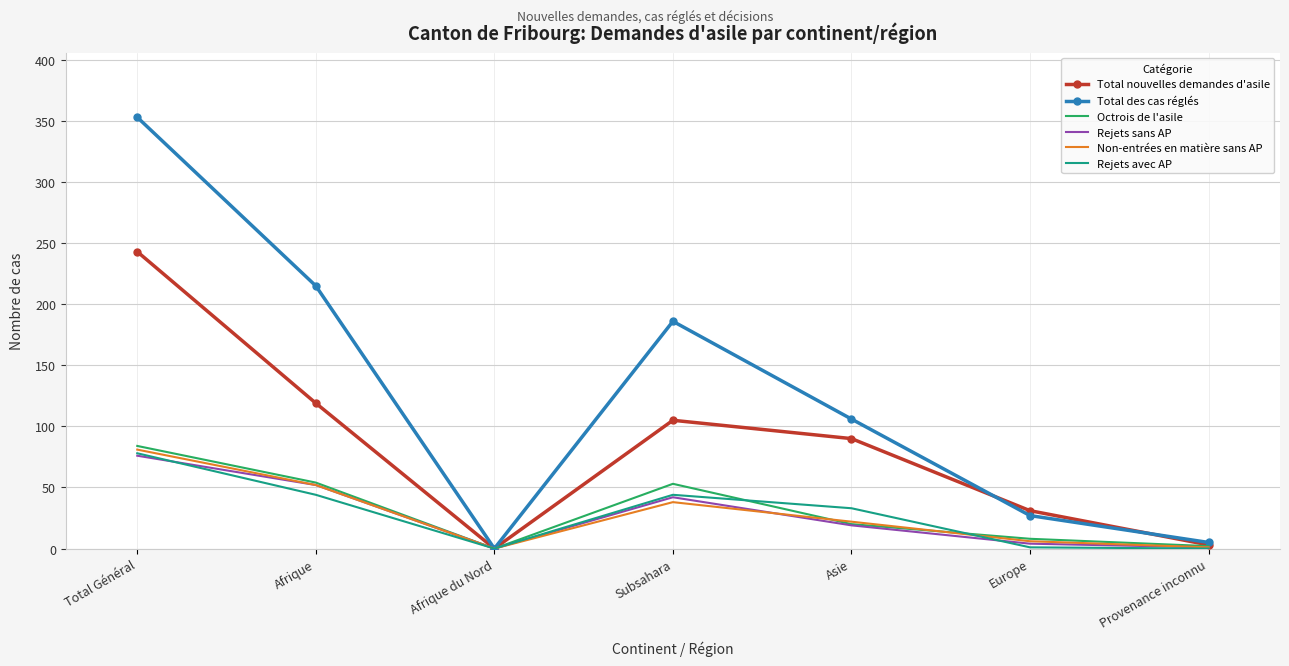

At which label is Non-entrées en matière sans AP closest to 40?

Subsahara